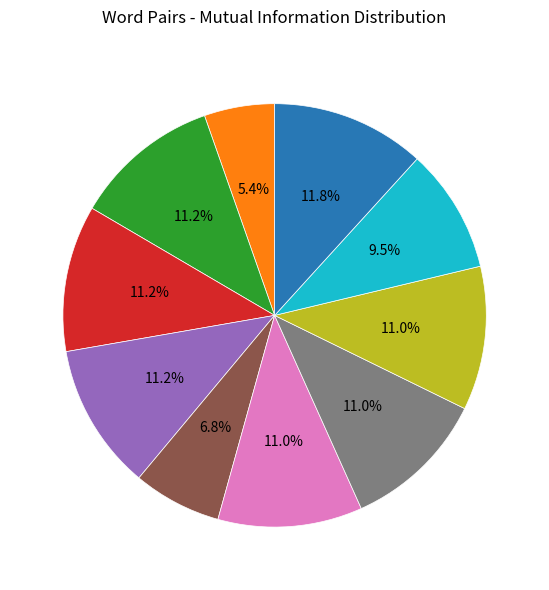

Is there a majority slice in this chart?

No